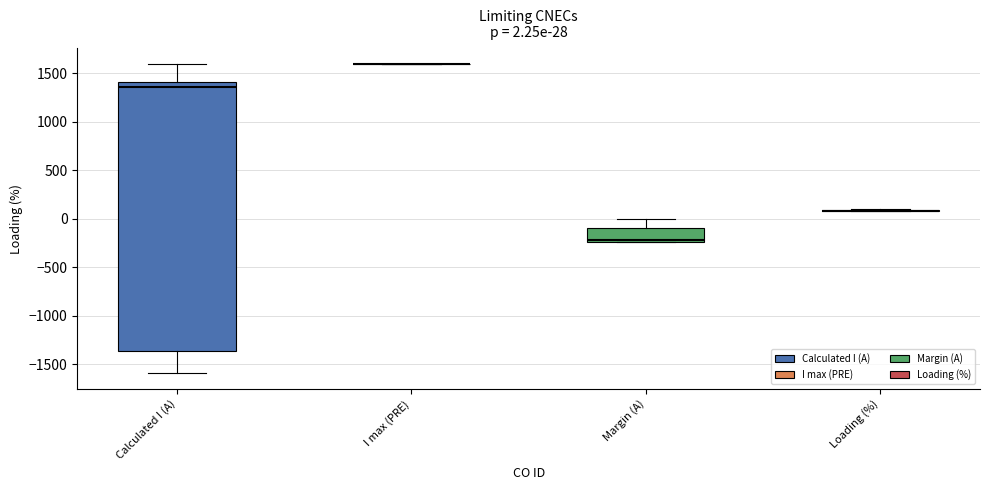

Which box is the tallest, from its lower edge to its upper edge?

Calculated I (A)